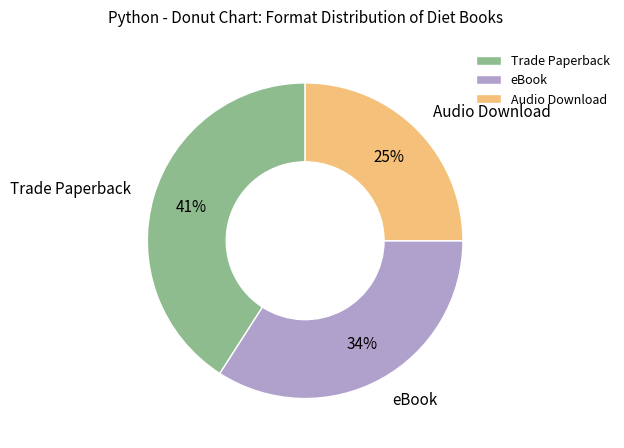

Combined, do Audio Download and Trade Paperback account for over 50%?

Yes